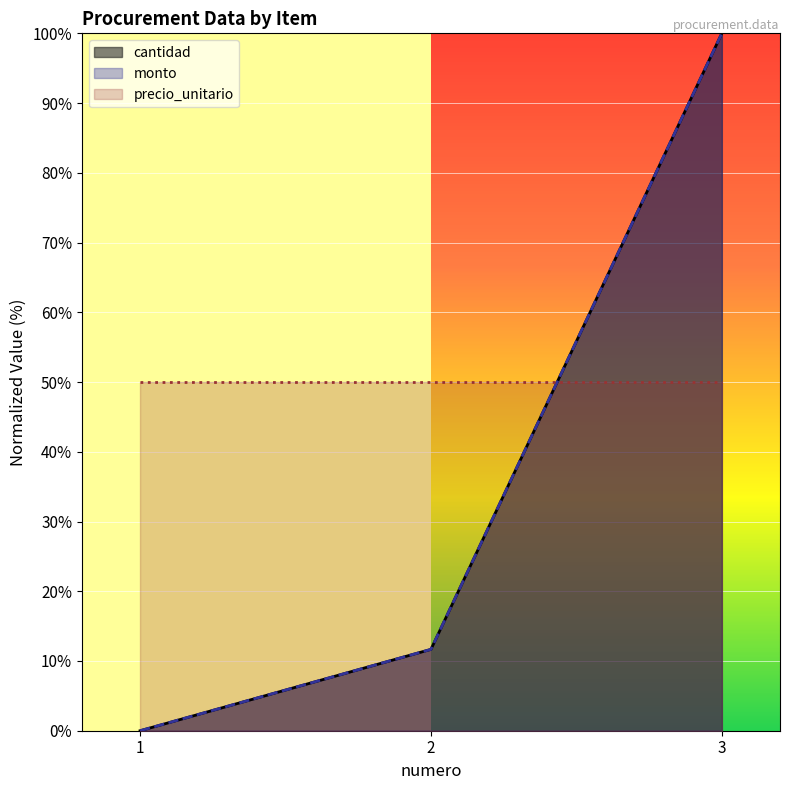

Is it true that cantidad equals 11.7 at 2?

True